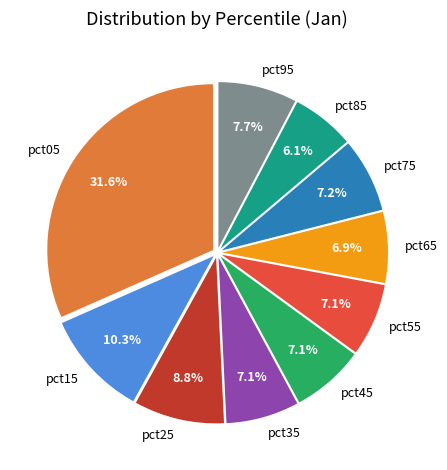

Which has a higher value, pct55 or pct05?

pct05